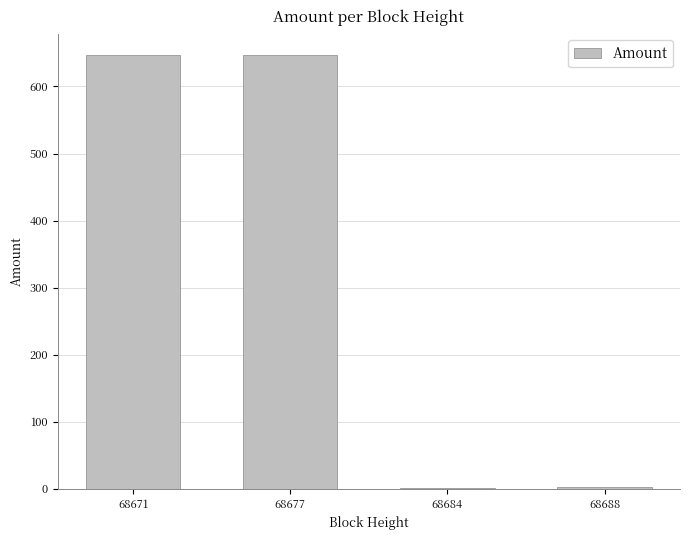

Does the chart contain stacked bars?

No